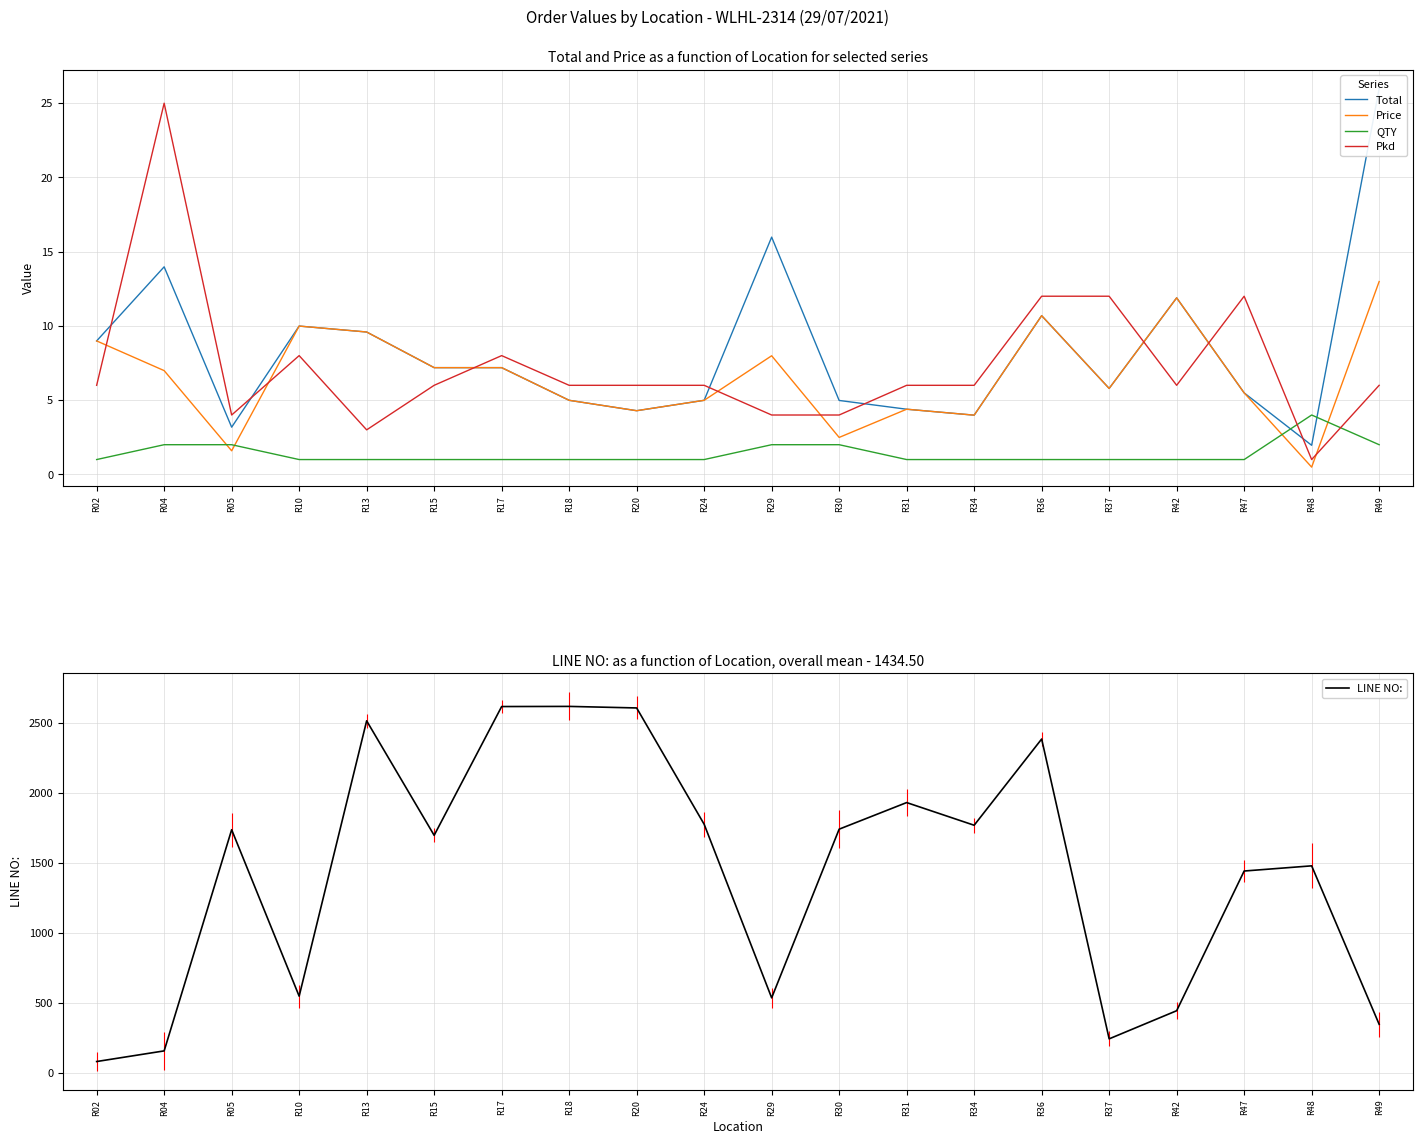

Does the chart have visible grid lines?

Yes